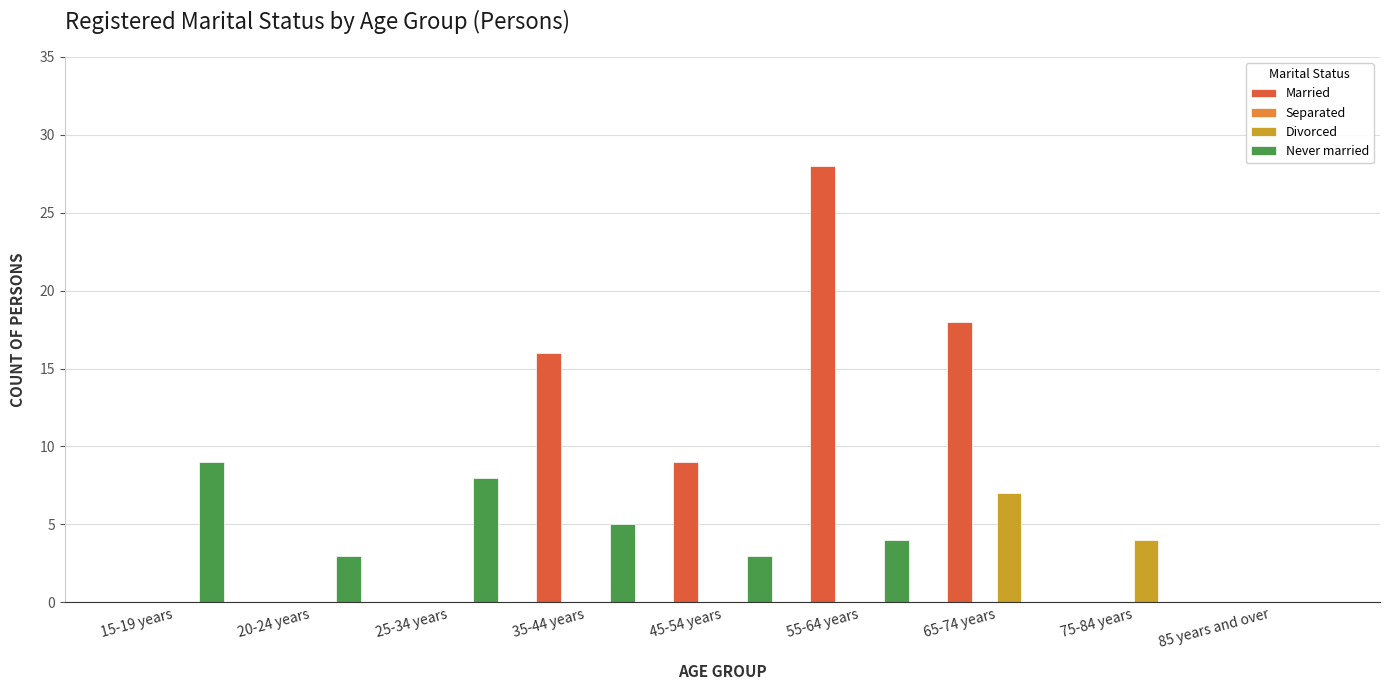

Reading right to left, what are all the values shown in this chart?

Married: 85 years and over=0	75-84 years=0	65-74 years=18	55-64 years=28	45-54 years=9	35-44 years=16	25-34 years=0	20-24 years=0	15-19 years=0
Divorced: 85 years and over=0	75-84 years=4	65-74 years=7	55-64 years=0	45-54 years=0	35-44 years=0	25-34 years=0	20-24 years=0	15-19 years=0
Never married: 85 years and over=0	75-84 years=0	65-74 years=0	55-64 years=4	45-54 years=3	35-44 years=5	25-34 years=8	20-24 years=3	15-19 years=9